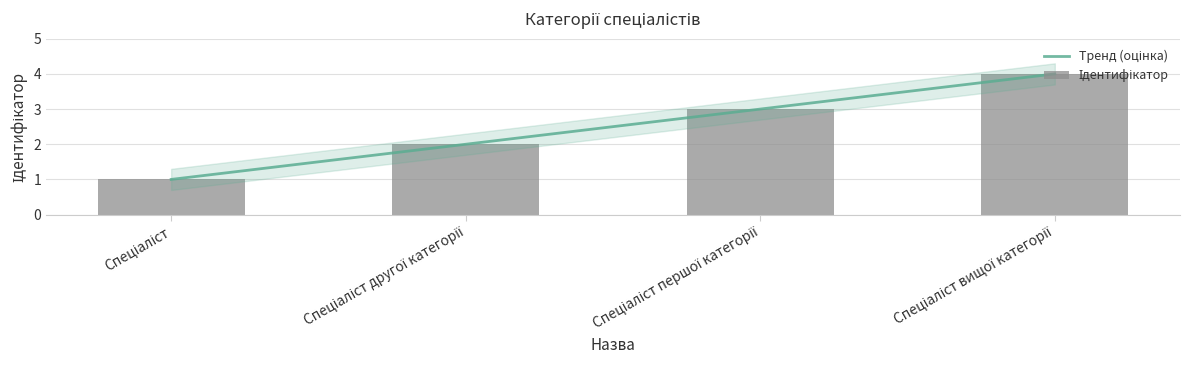

What is the sum of the values at Спеціаліст другої категорії and Спеціаліст вищої категорії?

6